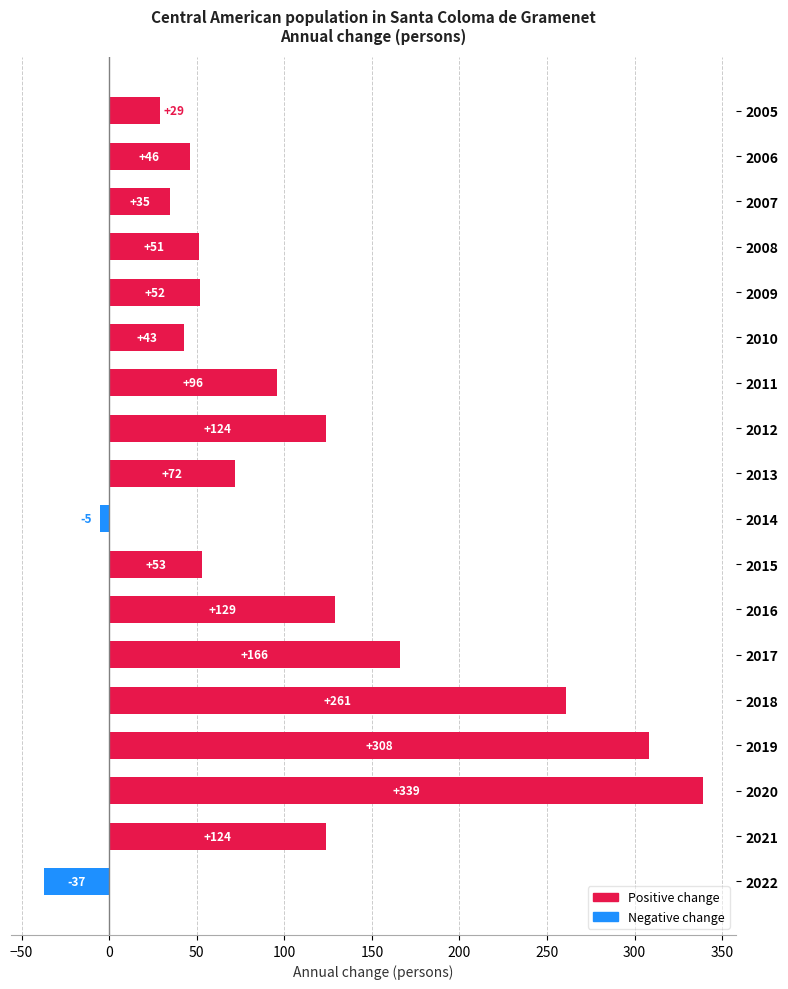

The chart shows a value of 51 at 2008. True or false?

True